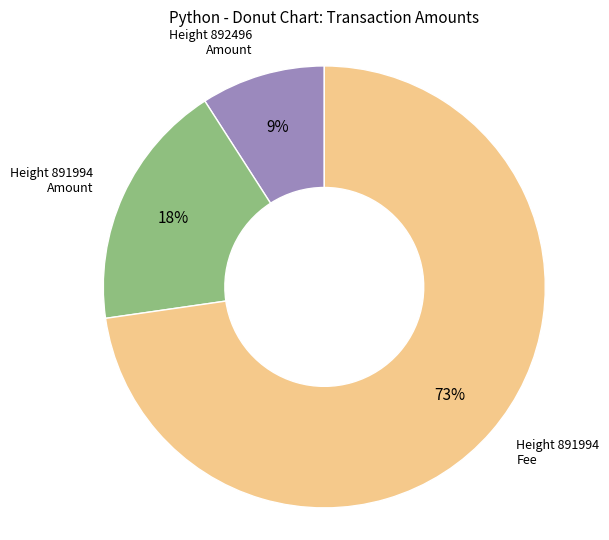

Is there any slice that represents more than half of the pie?

Yes